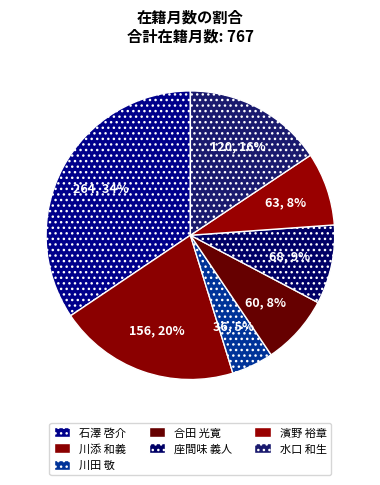

Is it true that 座間味 義人 is 4% of the pie?

False